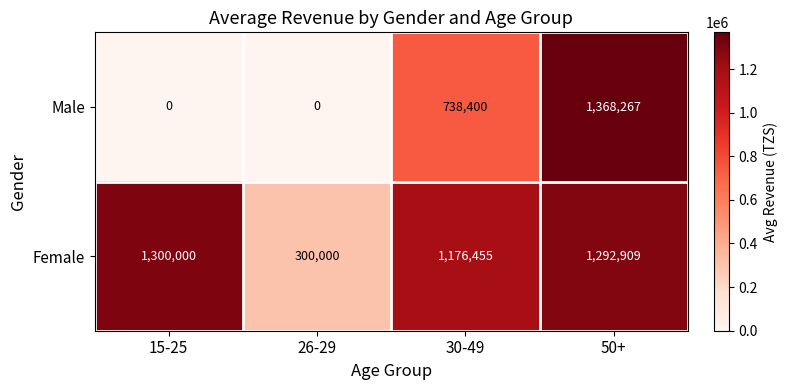

At 50+, list the series in order from largest to smallest.

Male, Female